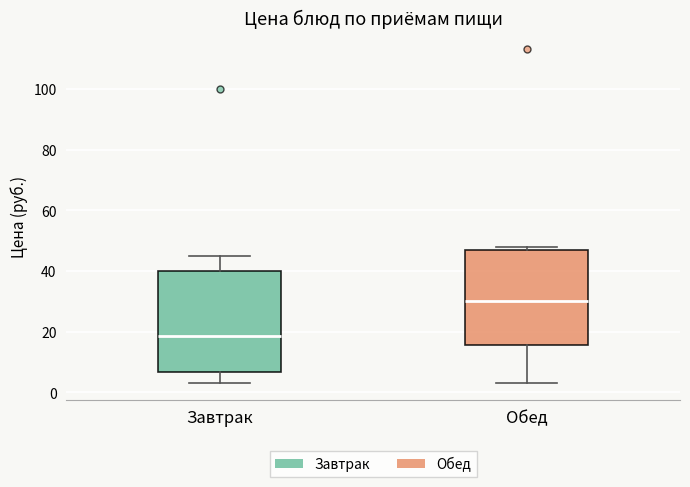

Where is the upper edge of the box for Завтрак on the y-axis? The values are not printed on the chart, so give them approximately, as read against the axis.

40